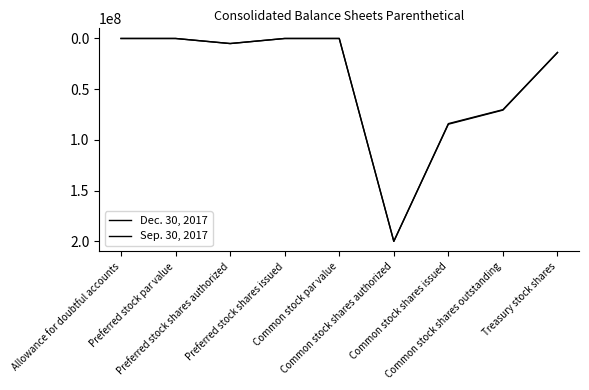

How many lines are shown in the chart?

2